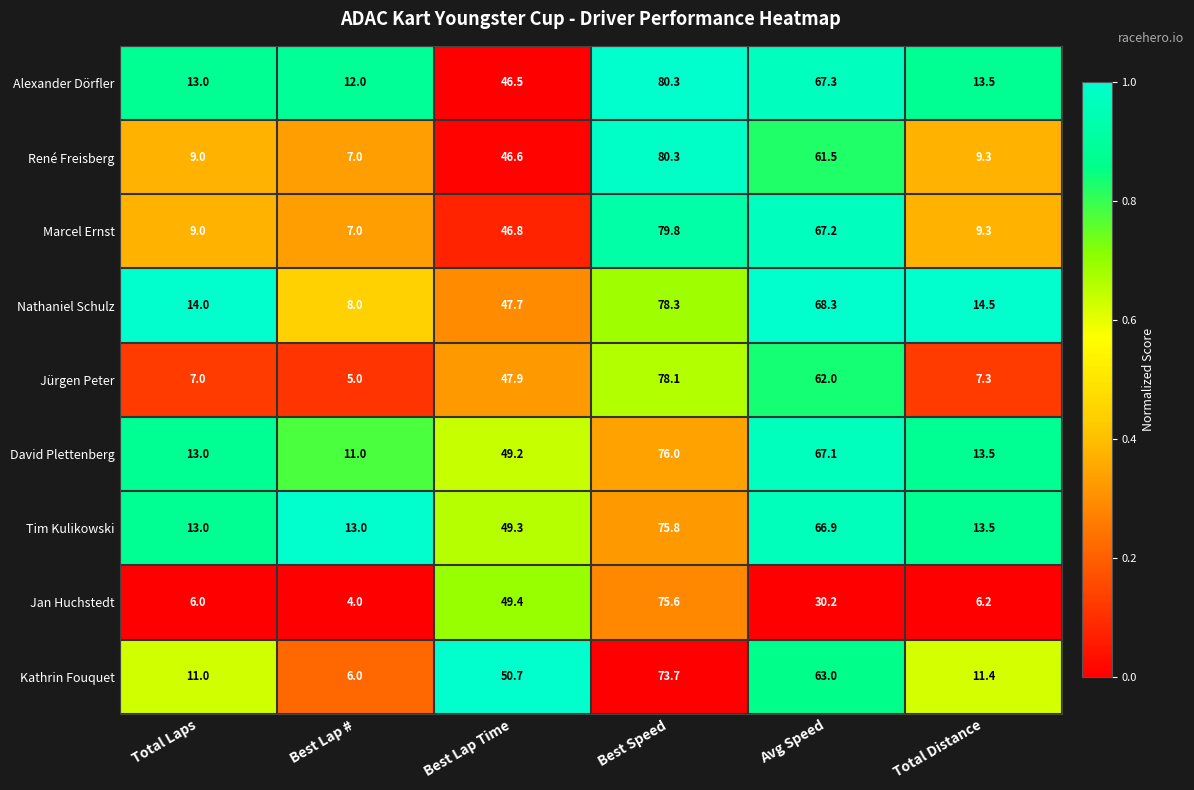

How many distinct data groups are displayed?

9